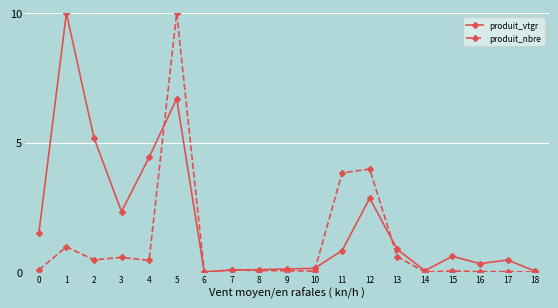

What is the total value across all series at 1?

11.0